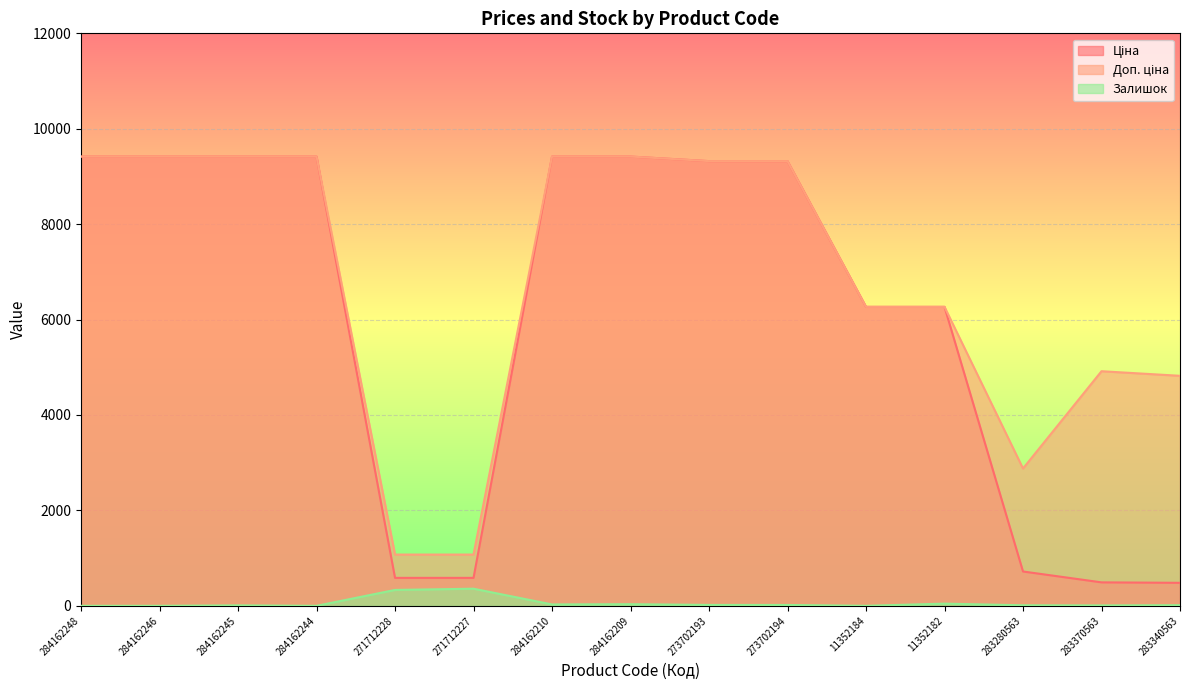

Which label corresponds to the smallest value in the chart?

284162248